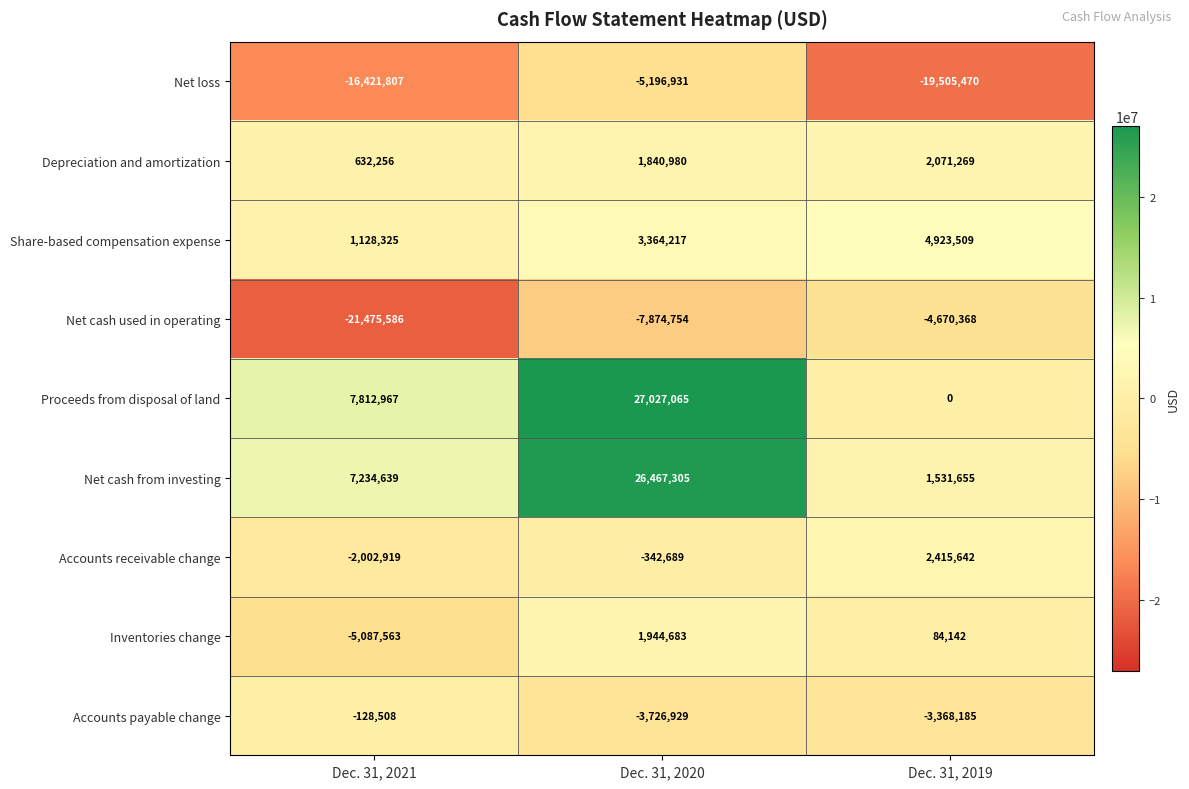

What is the maximum value shown in the chart?

27027065